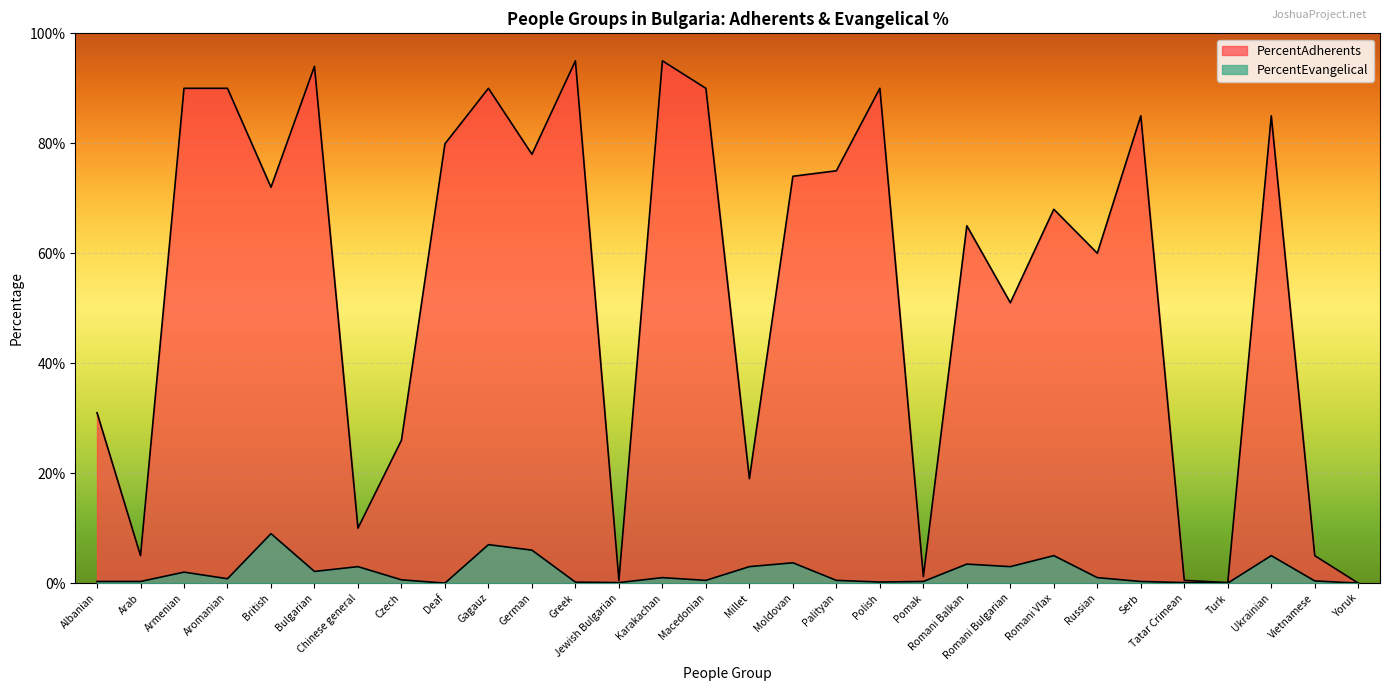

Which category has the highest value in the PercentAdherents series?

Greek